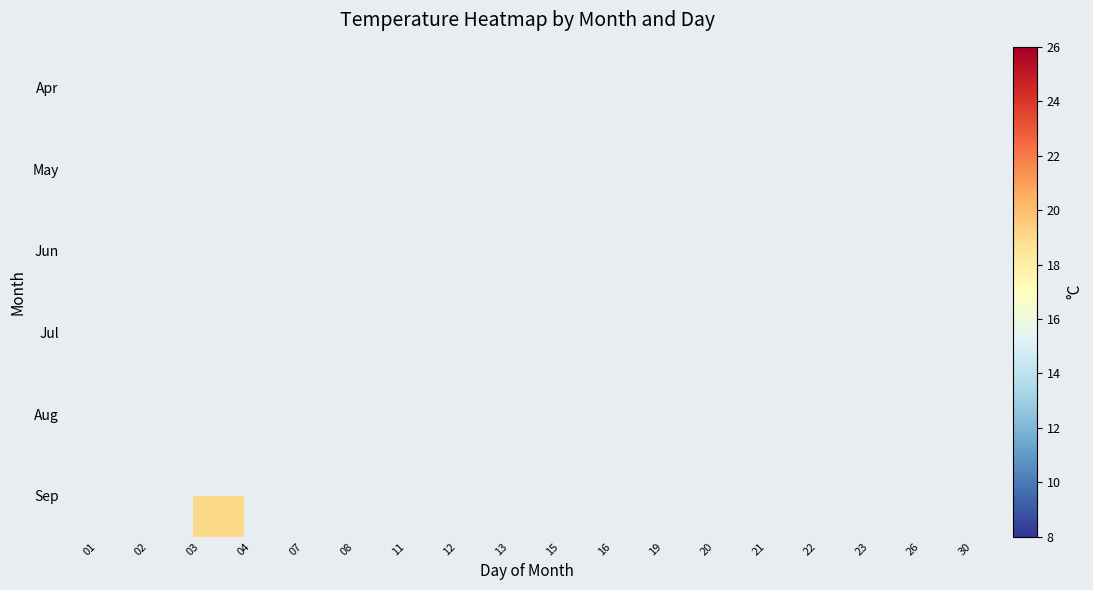

What is the difference between the maximum and minimum values in the May series?

11.0